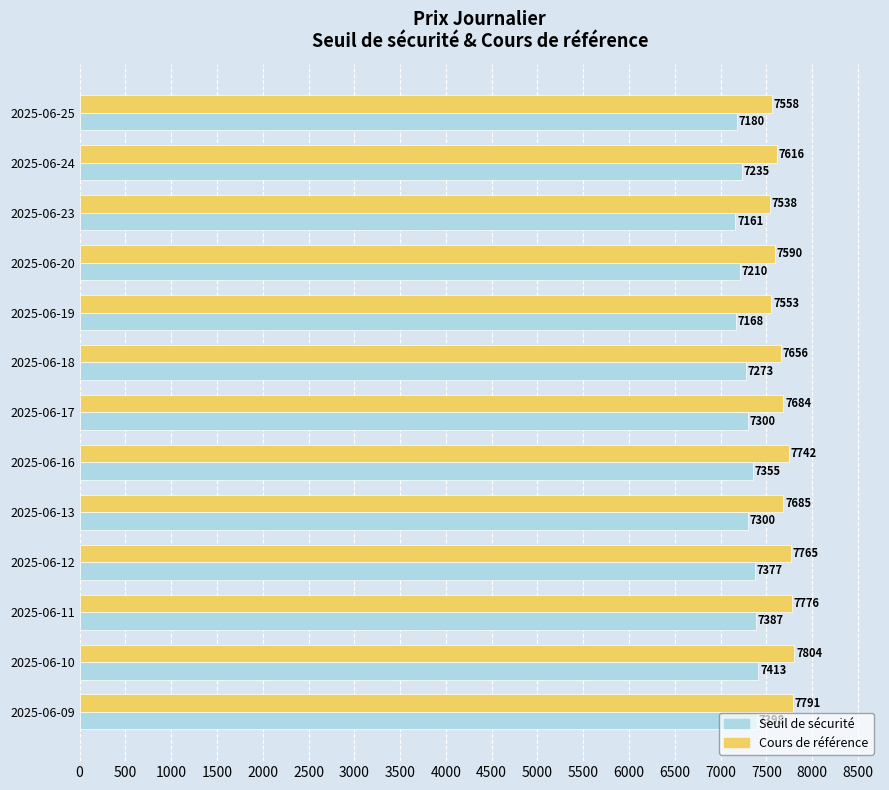

Rank the series by their average value, from lowest to highest.

Seuil de sécurité, Cours de référence